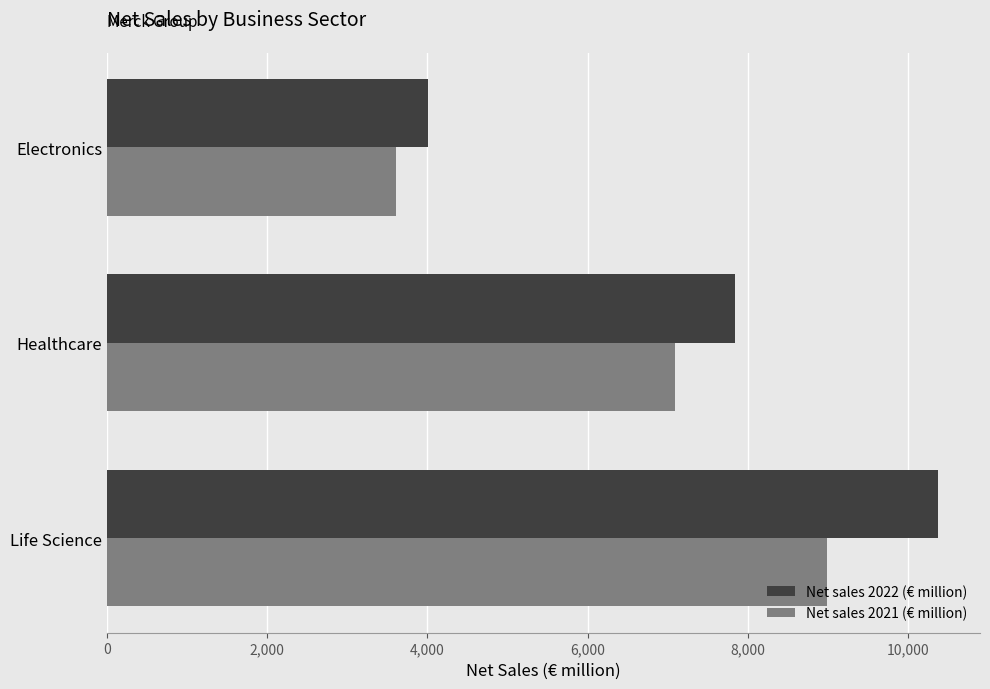

What are all the series names shown in the legend?

Net sales 2022 (€ million), Net sales 2021 (€ million)